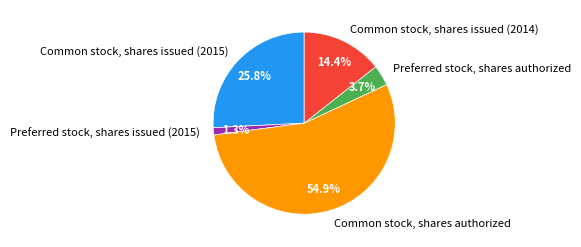

How much of the chart is everything except Preferred stock, shares authorized?

96.3%